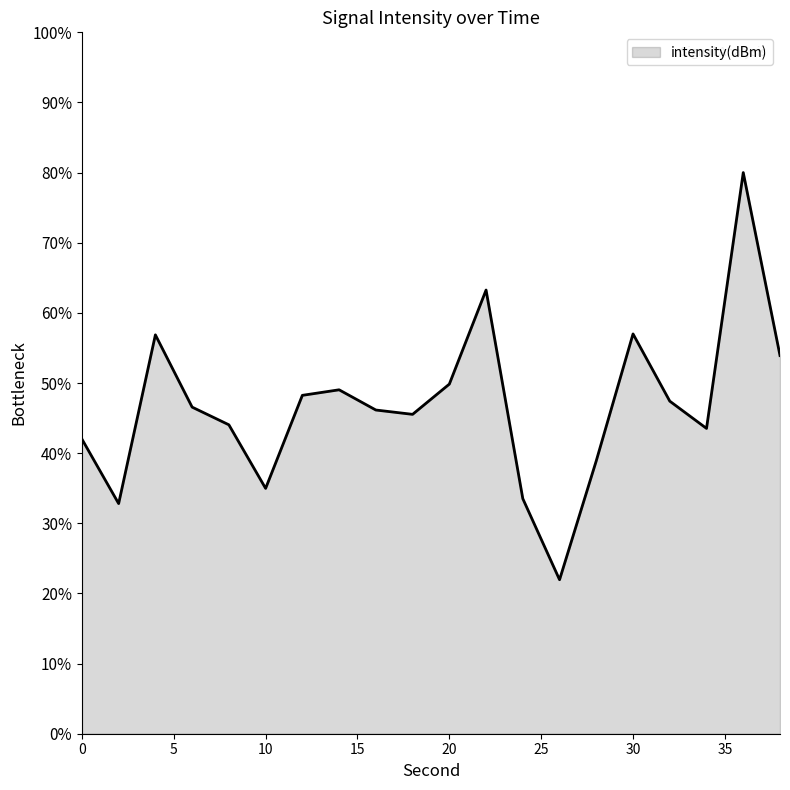

What is the smallest value displayed?

22.0